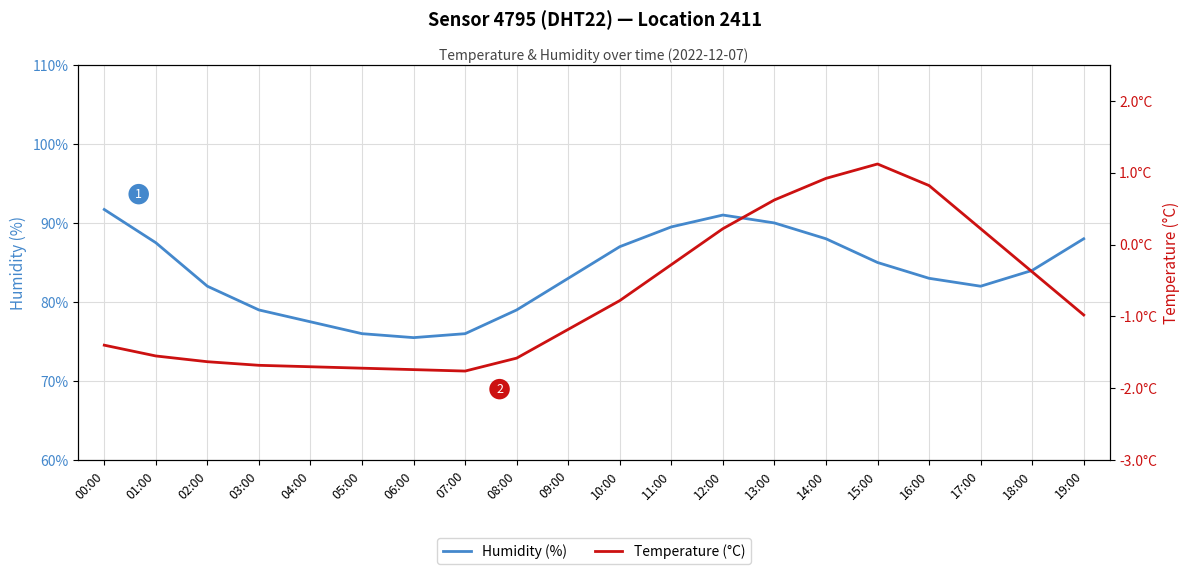

How many interior local valleys does the temperature series have?

1